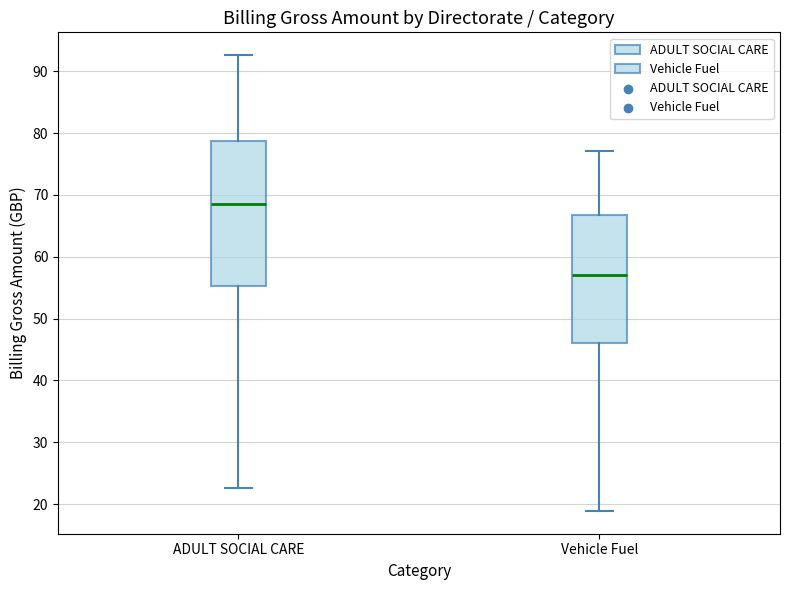

Which box is the tallest, from its lower edge to its upper edge?

ADULT SOCIAL CARE